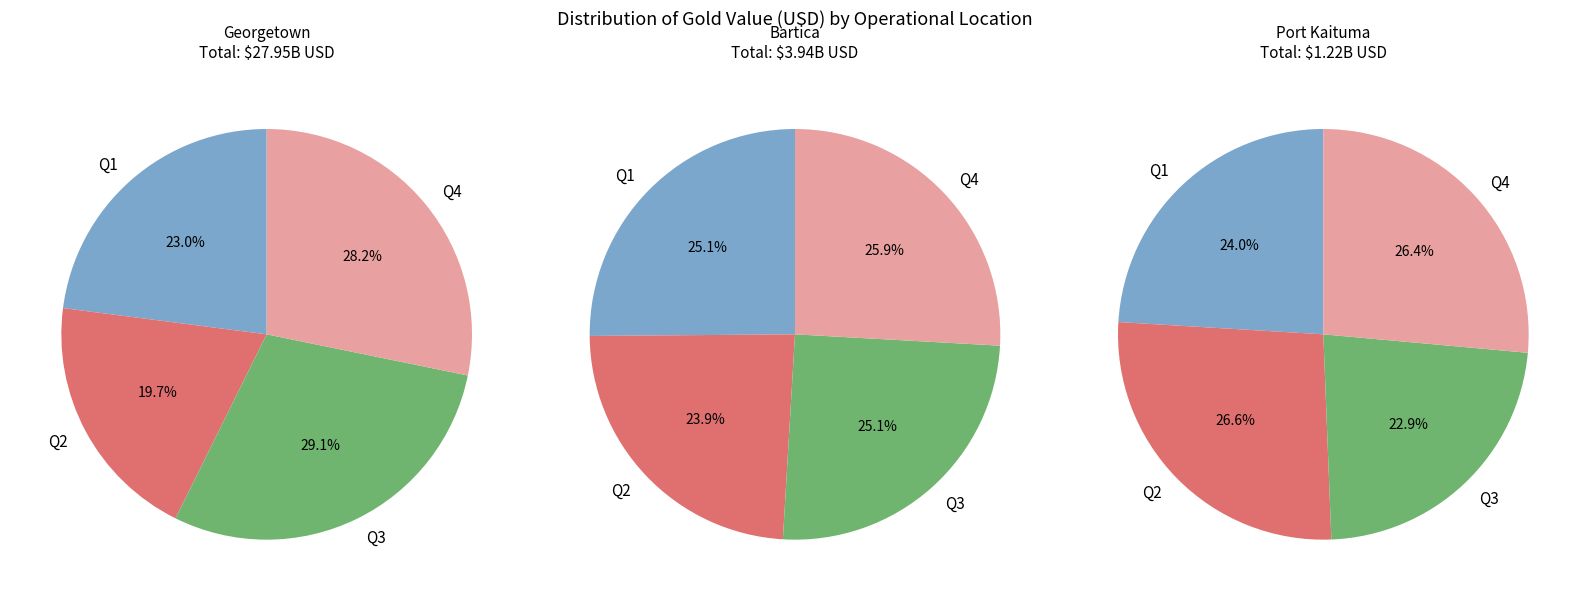

Is April the majority of the pie?

No